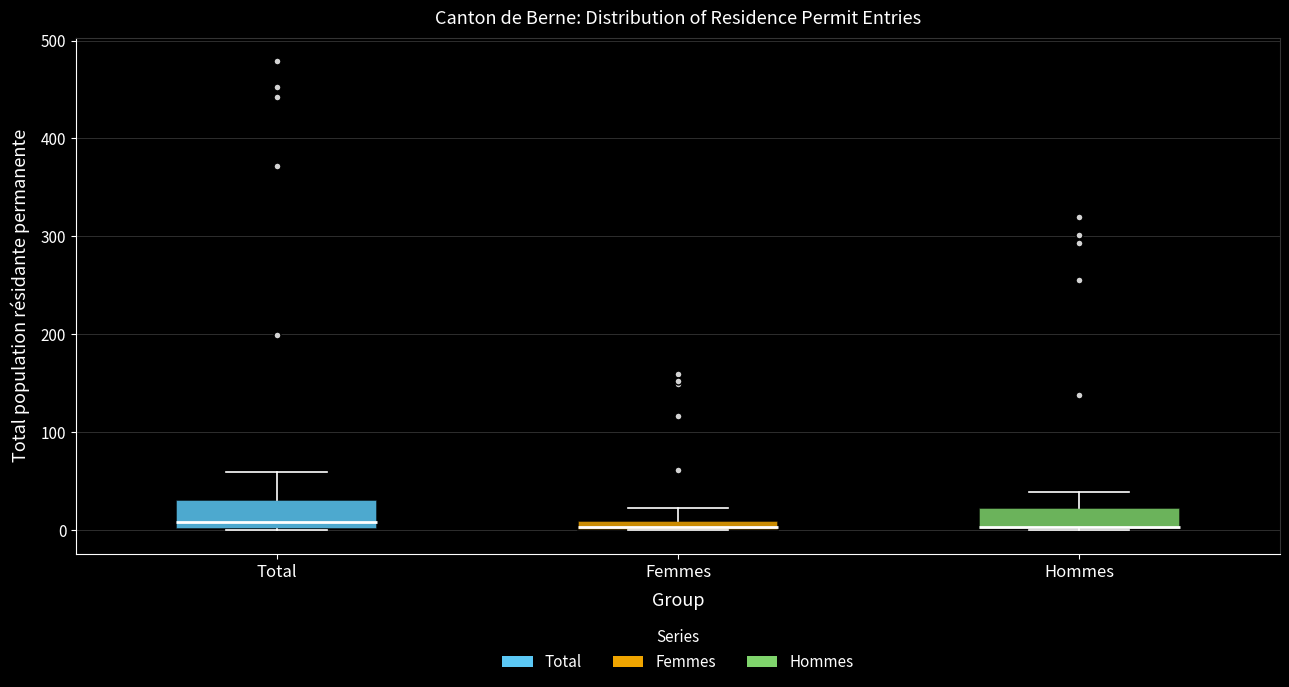

Where is the upper edge of the box for Hommes on the y-axis? The values are not printed on the chart, so give them approximately, as read against the axis.

20